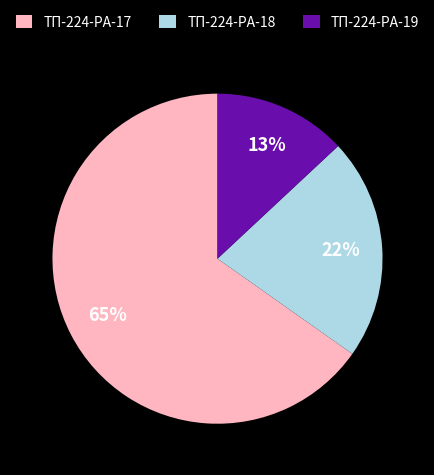

How many segments does this pie chart have?

3